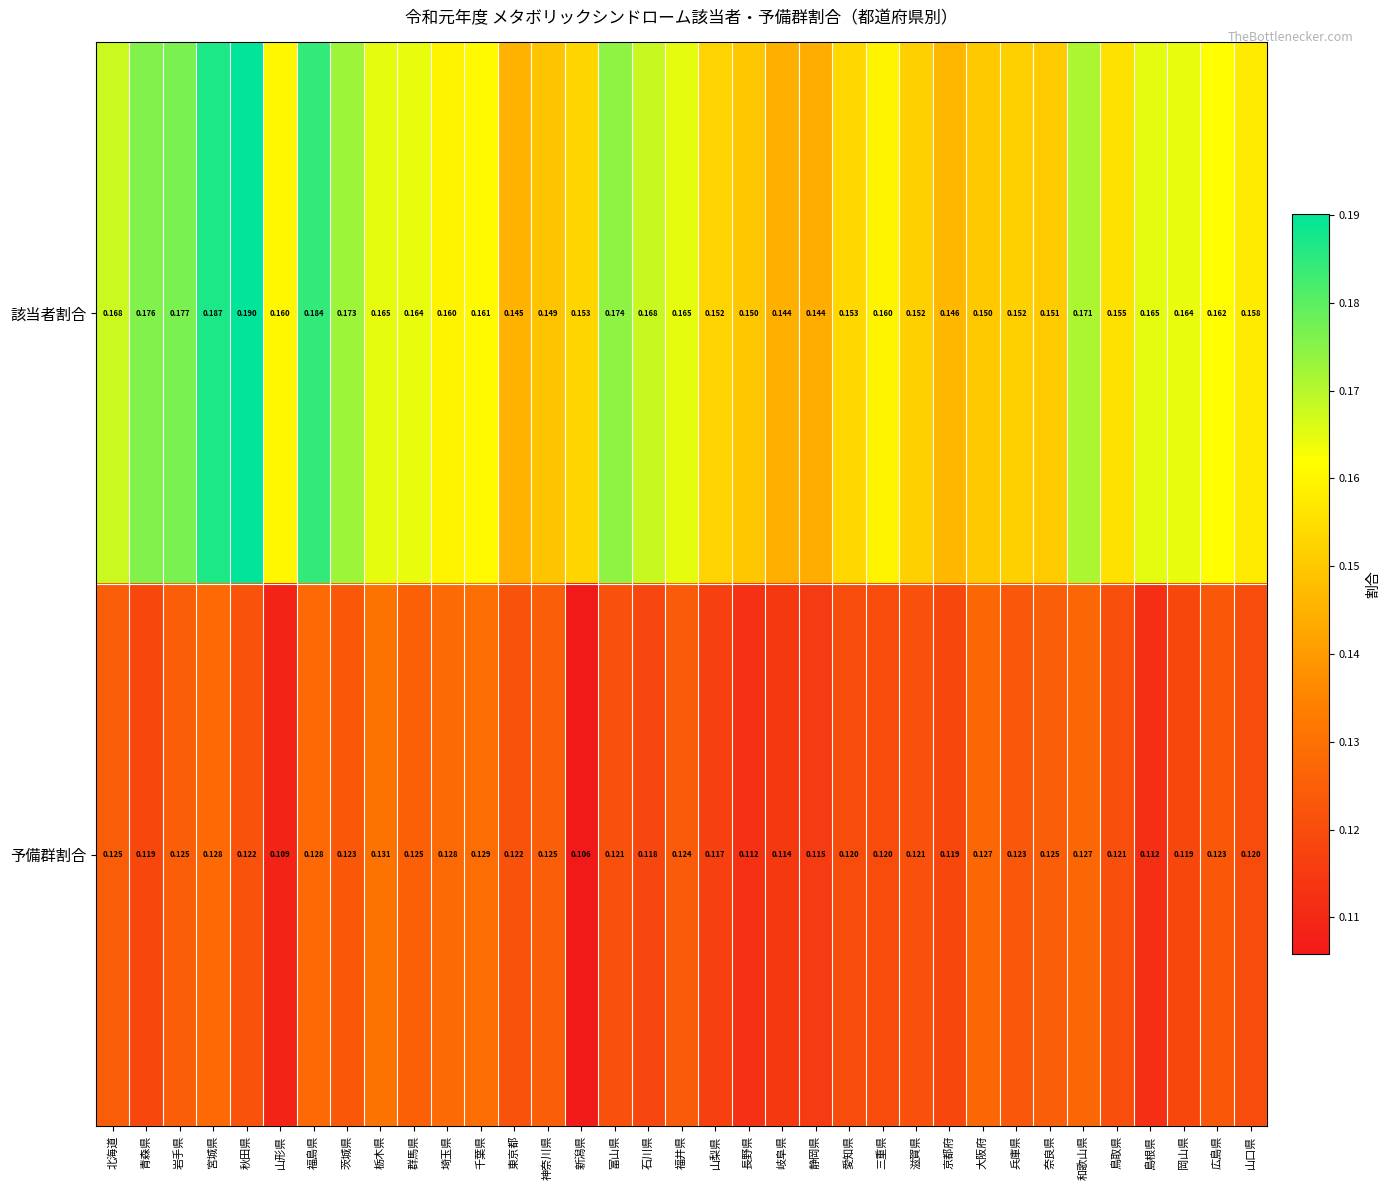

Rank the series by their maximum value, from lowest to highest.

予備群割合, 該当者割合